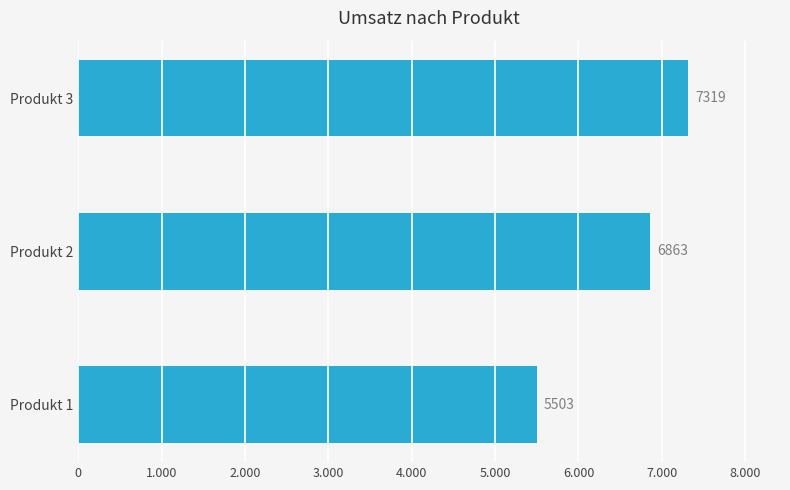

At which label is the value closest to 6411?

Produkt 2